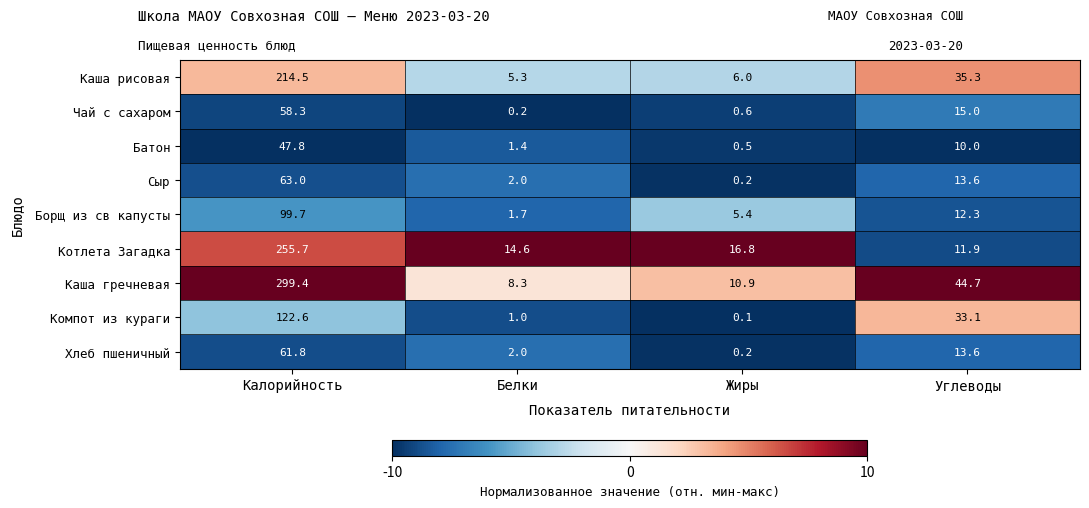

Where is Котлета Загадка nearest to the value 133?

Жиры